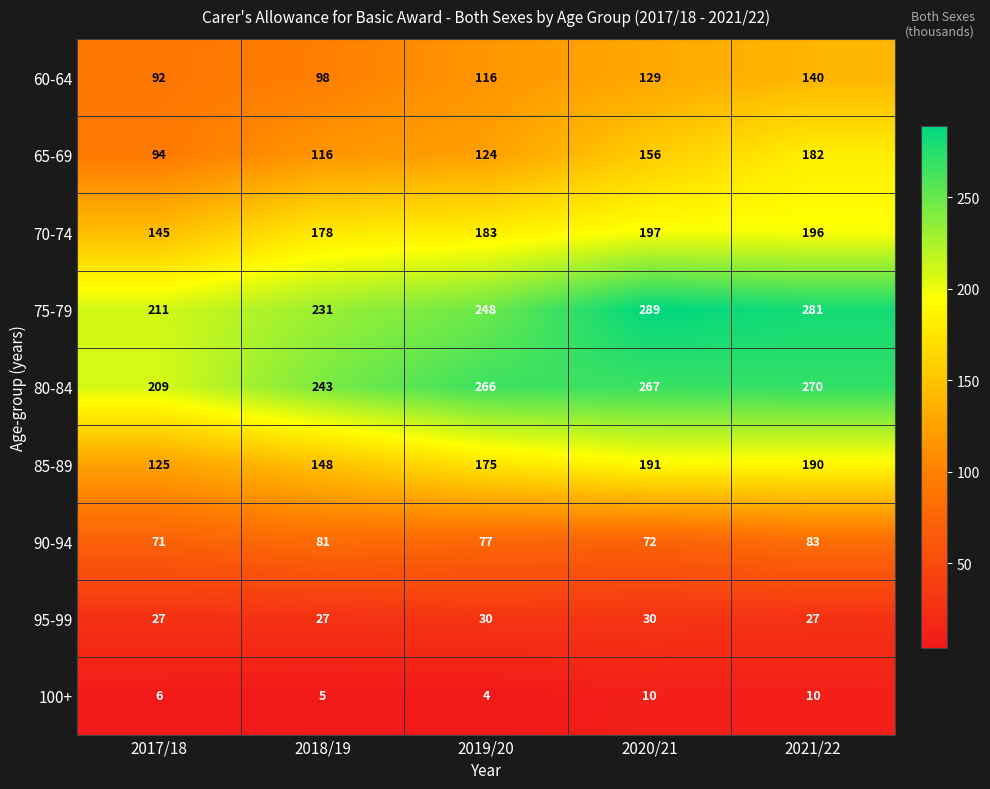

What is the difference between the second highest and minimum values in the 100+ series?

6